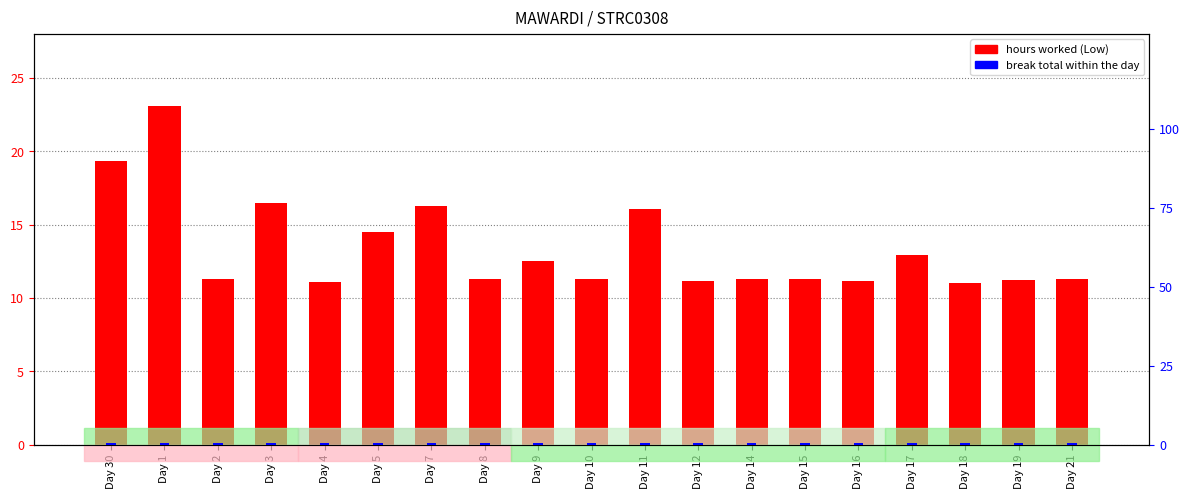

What is the maximum value shown in the chart?

23.1